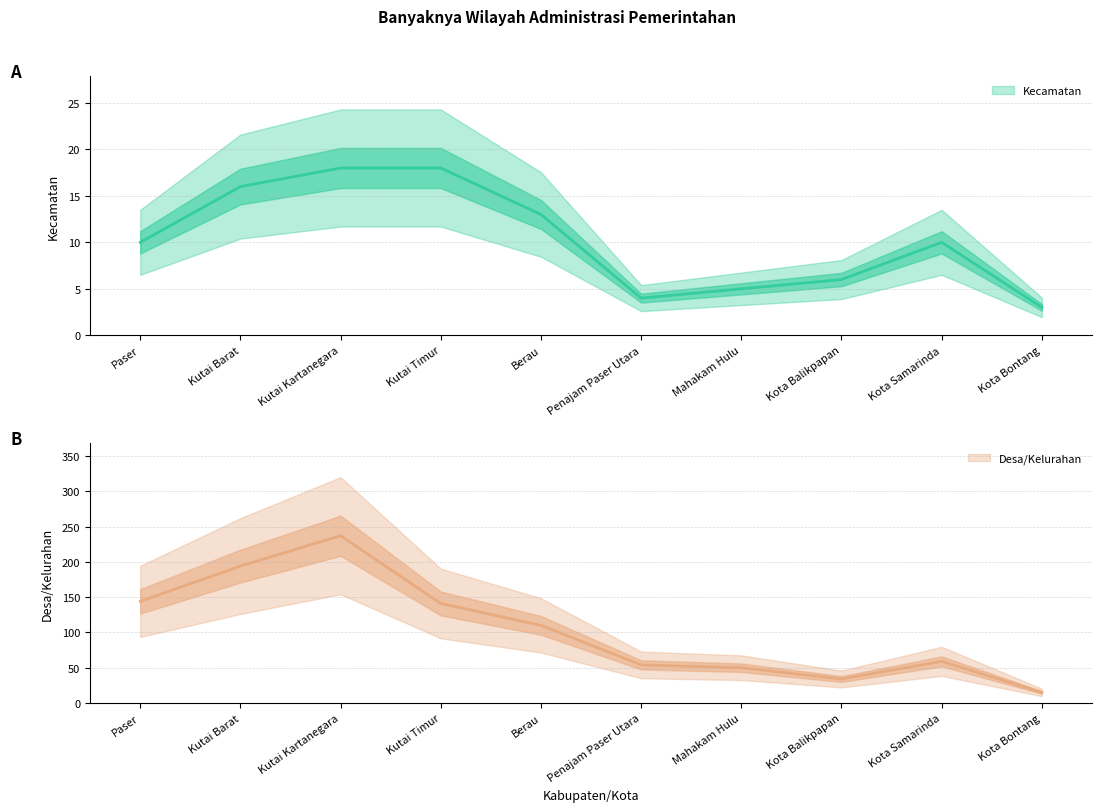

What are all the series names shown in the legend?

Kecamatan, Desa/Kelurahan